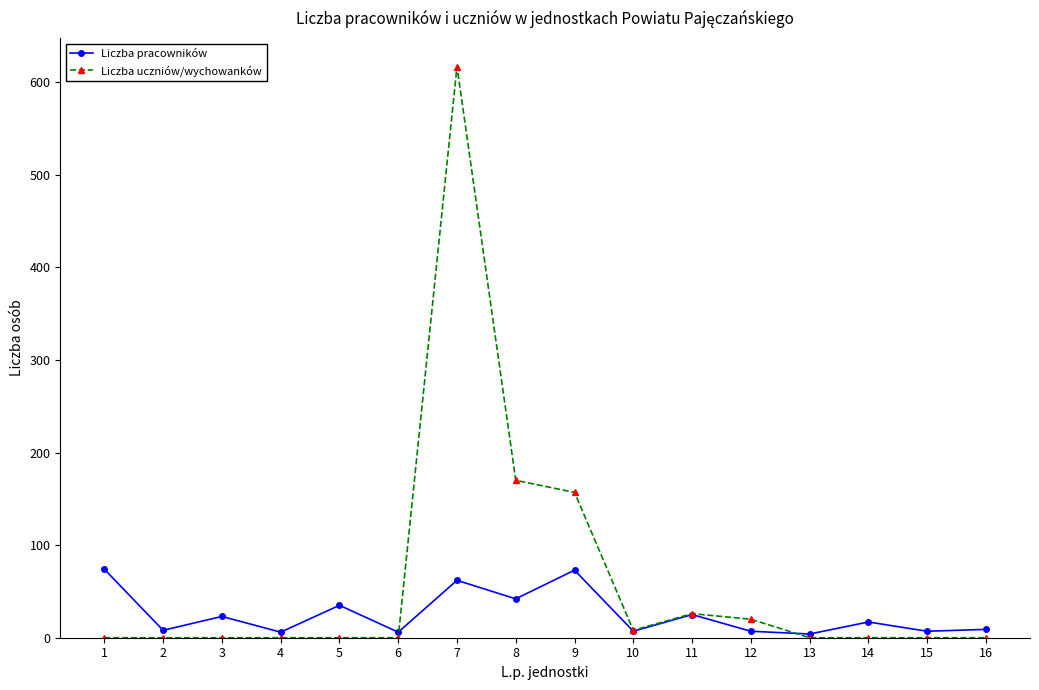

What is the sum of all Liczba pracowników values?

405